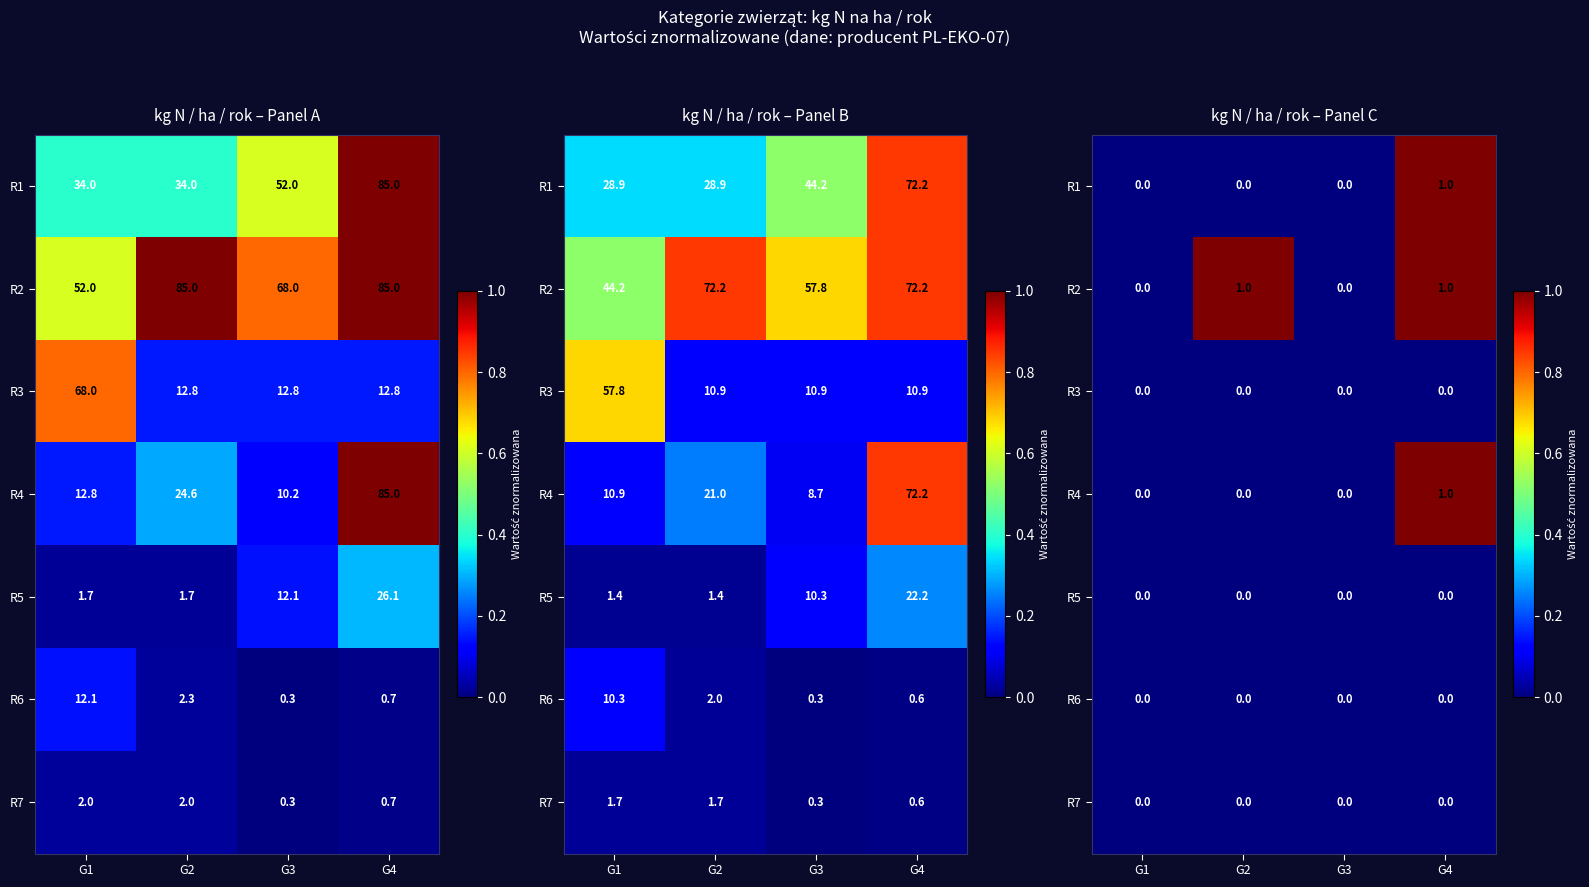

What is the difference between the maximum and minimum values in the R2 series?

1